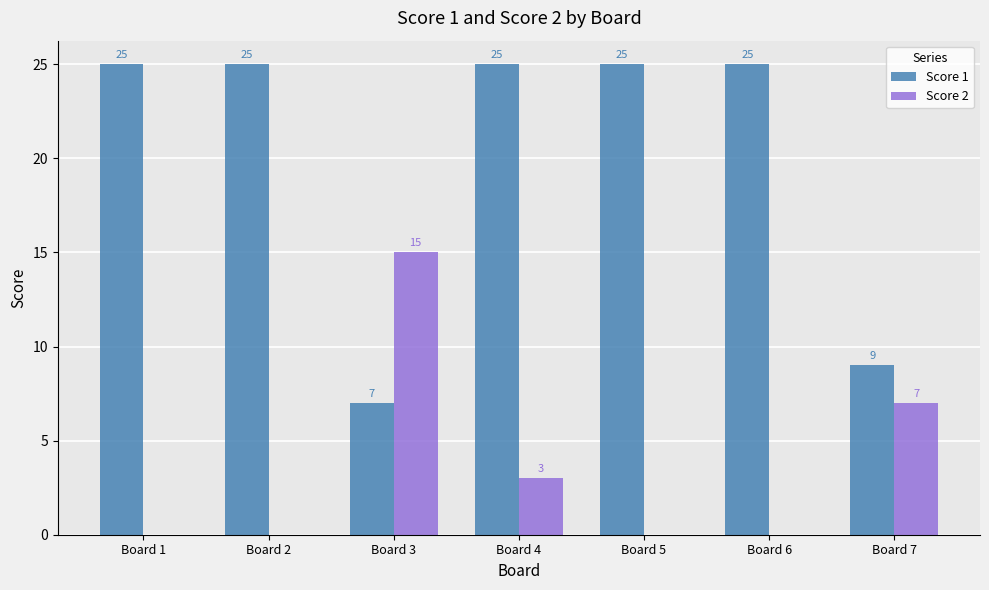

True or false: Score 1 has a value of 36 at Board 5.

False